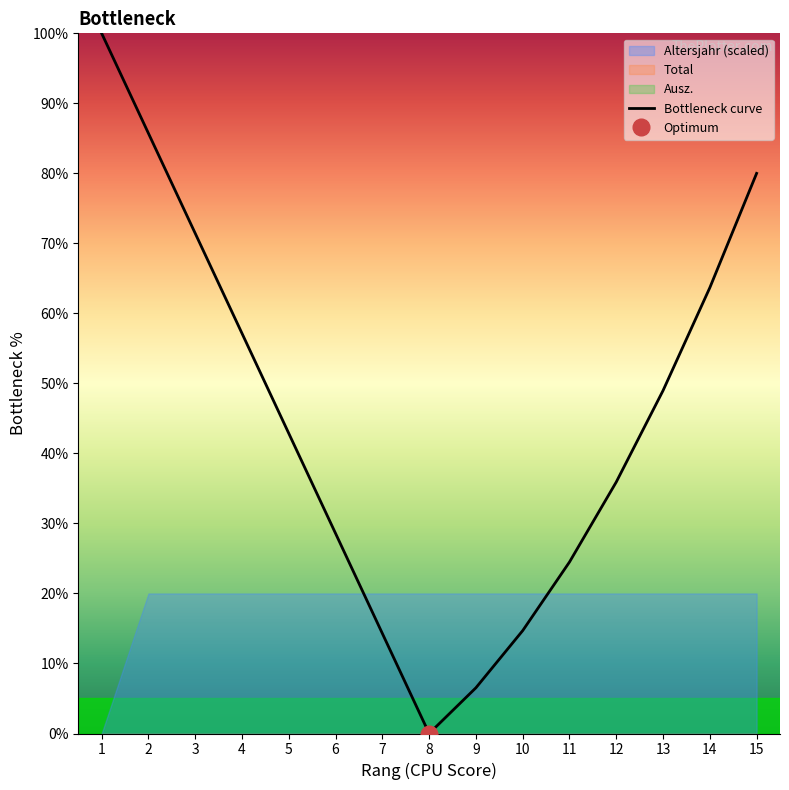

Does the chart display data point markers on the line(s)?

No